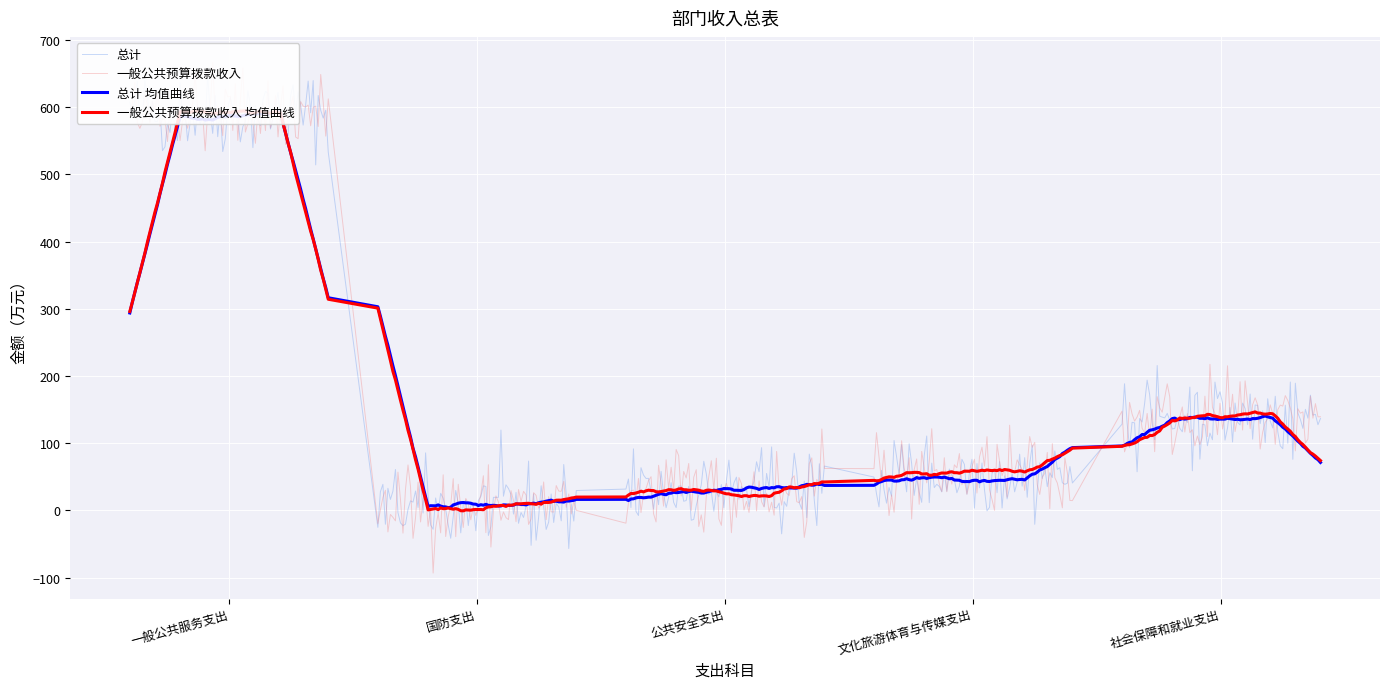

Reading left to right, extract all data points from this chart.

总计: 一般公共服务支出=592.9	国防支出=4.0	公共安全支出=28.8	文化旅游体育与传媒支出=53.5	社会保障和就业支出=138.4
一般公共预算拨款收入: 一般公共服务支出=592.9	国防支出=4.0	公共安全支出=28.8	文化旅游体育与传媒支出=53.5	社会保障和就业支出=138.4